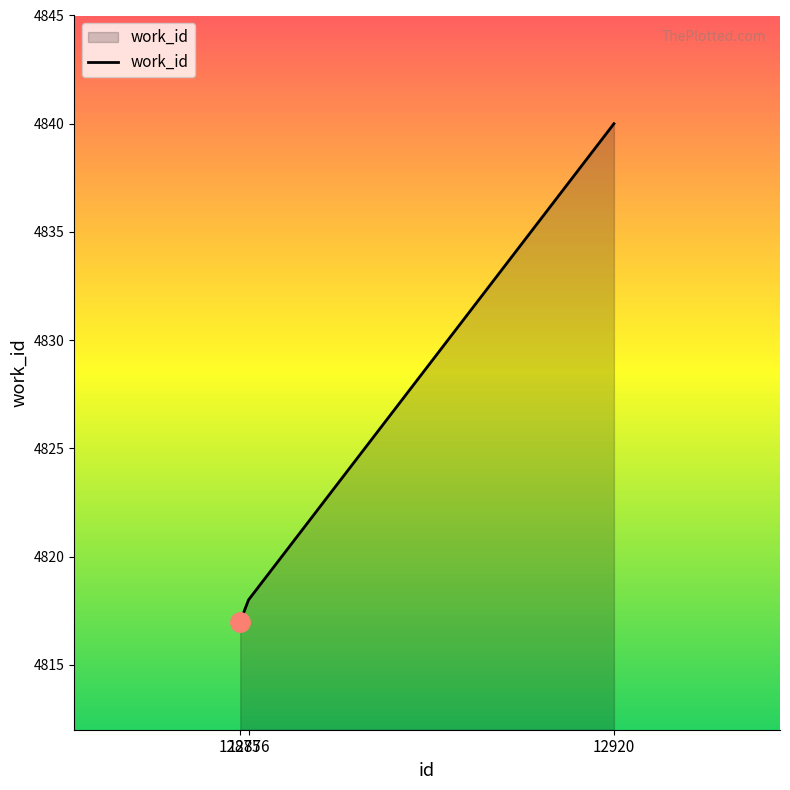

List the labels in order of value, largest first.

12920, 12876, 12875